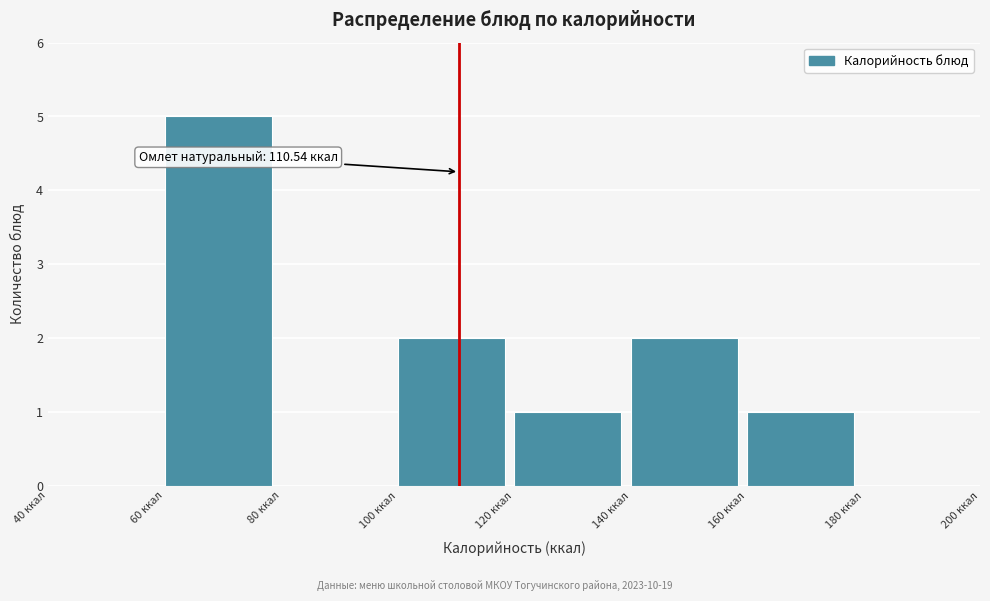

Which range on the x-axis has the tallest bar?

60 to 80